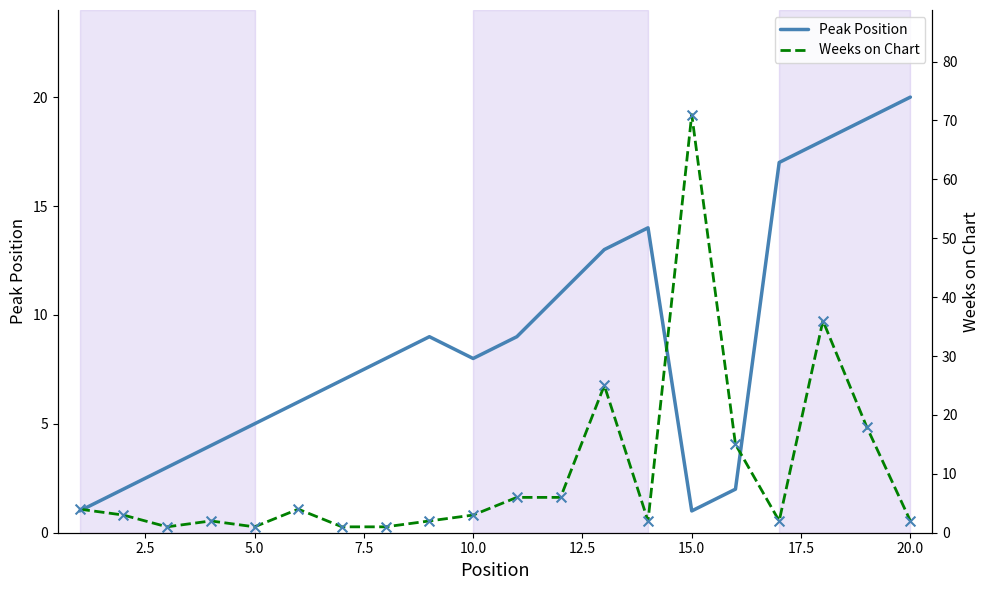

Which series has the largest total across all categories?

Weeks on Chart